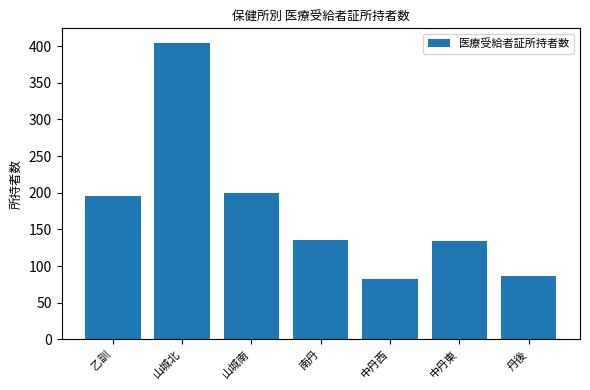

True or false: the data shows 199 at 山城南.

True